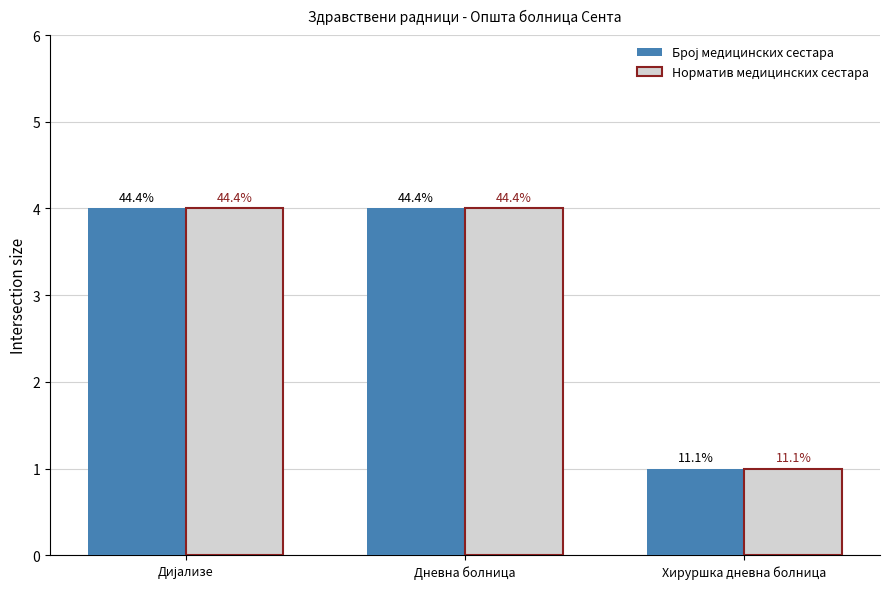

Which category has the highest value in the Норматив медицинских сестара series?

Дијализе